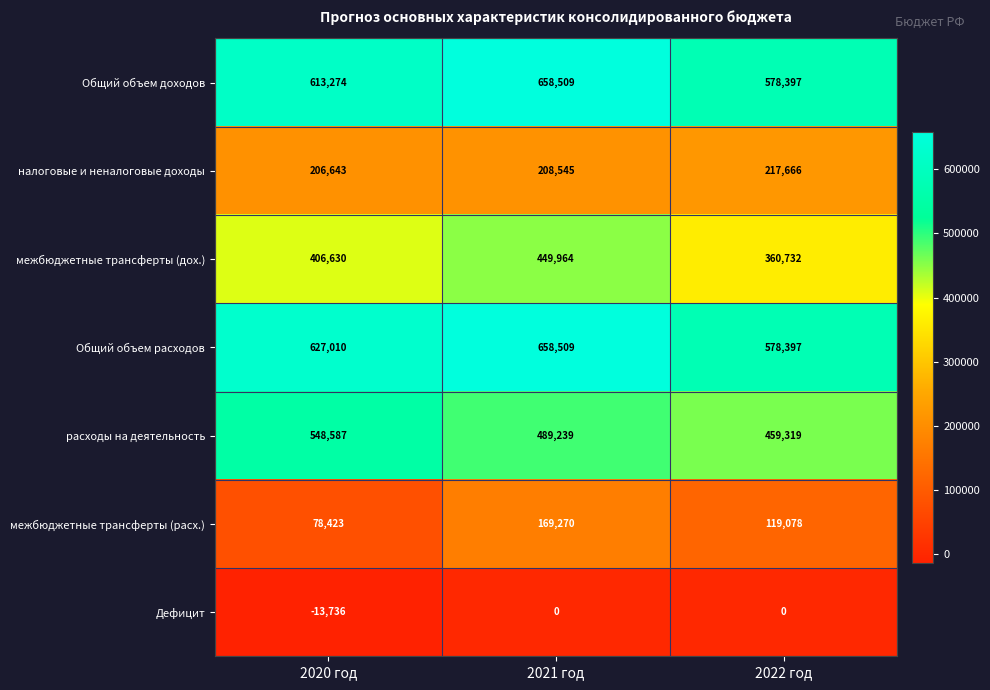

Which category has the highest value across all series?

2021 год